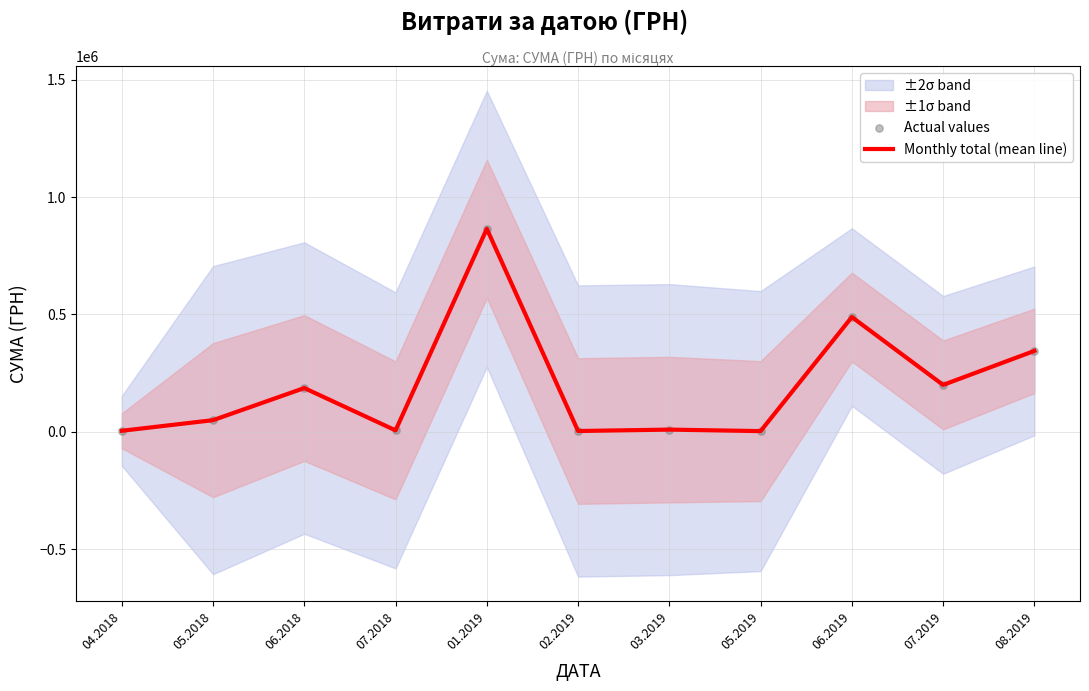

Which series has the largest total across all categories?

Monthly total (mean line)